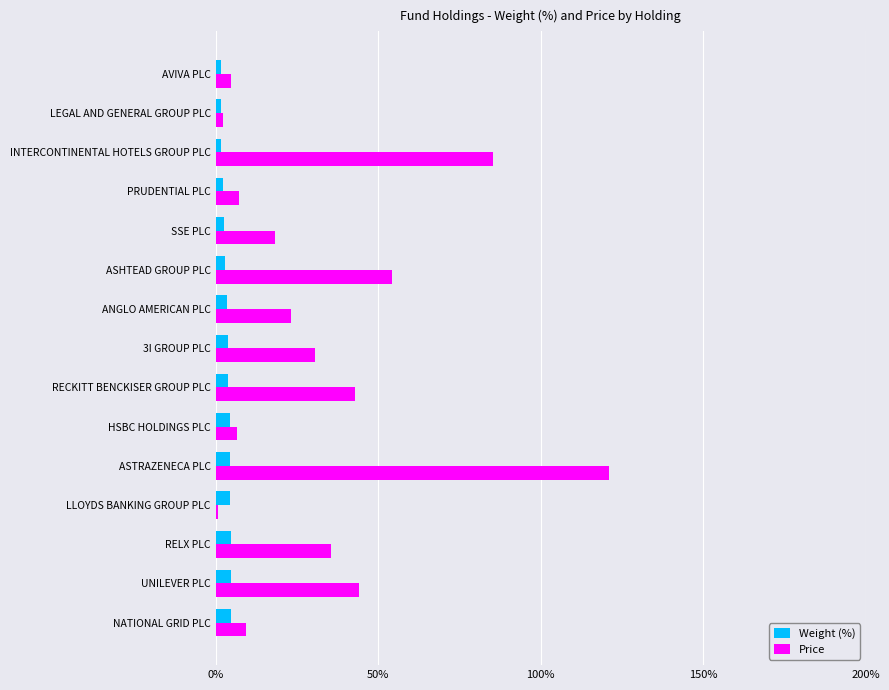

True or false: Price has a value of 15.2 at RECKITT BENCKISER GROUP PLC.

False